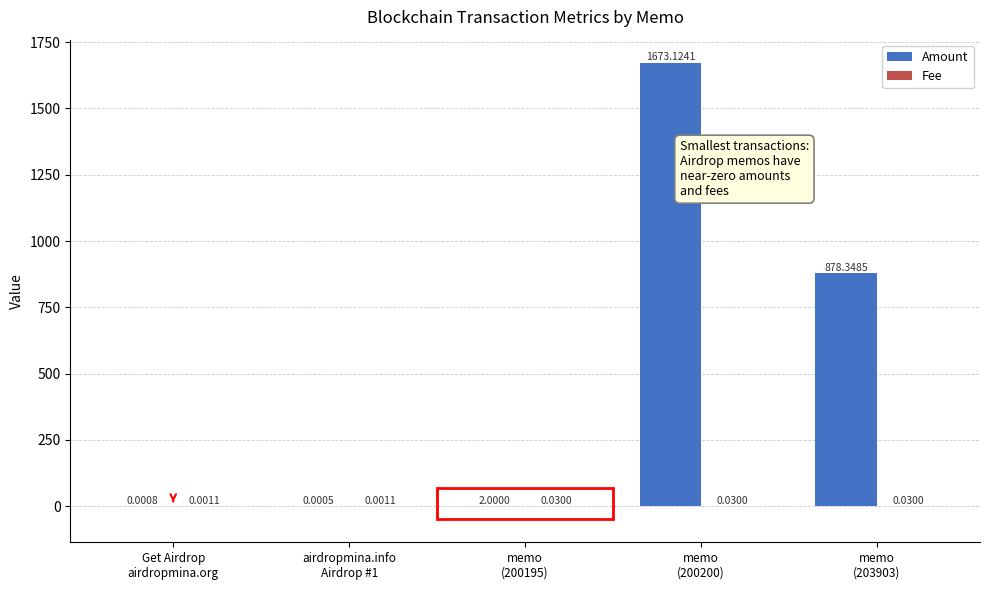

The Amount series shows 1447.6 at memo
(203903). True or false?

False